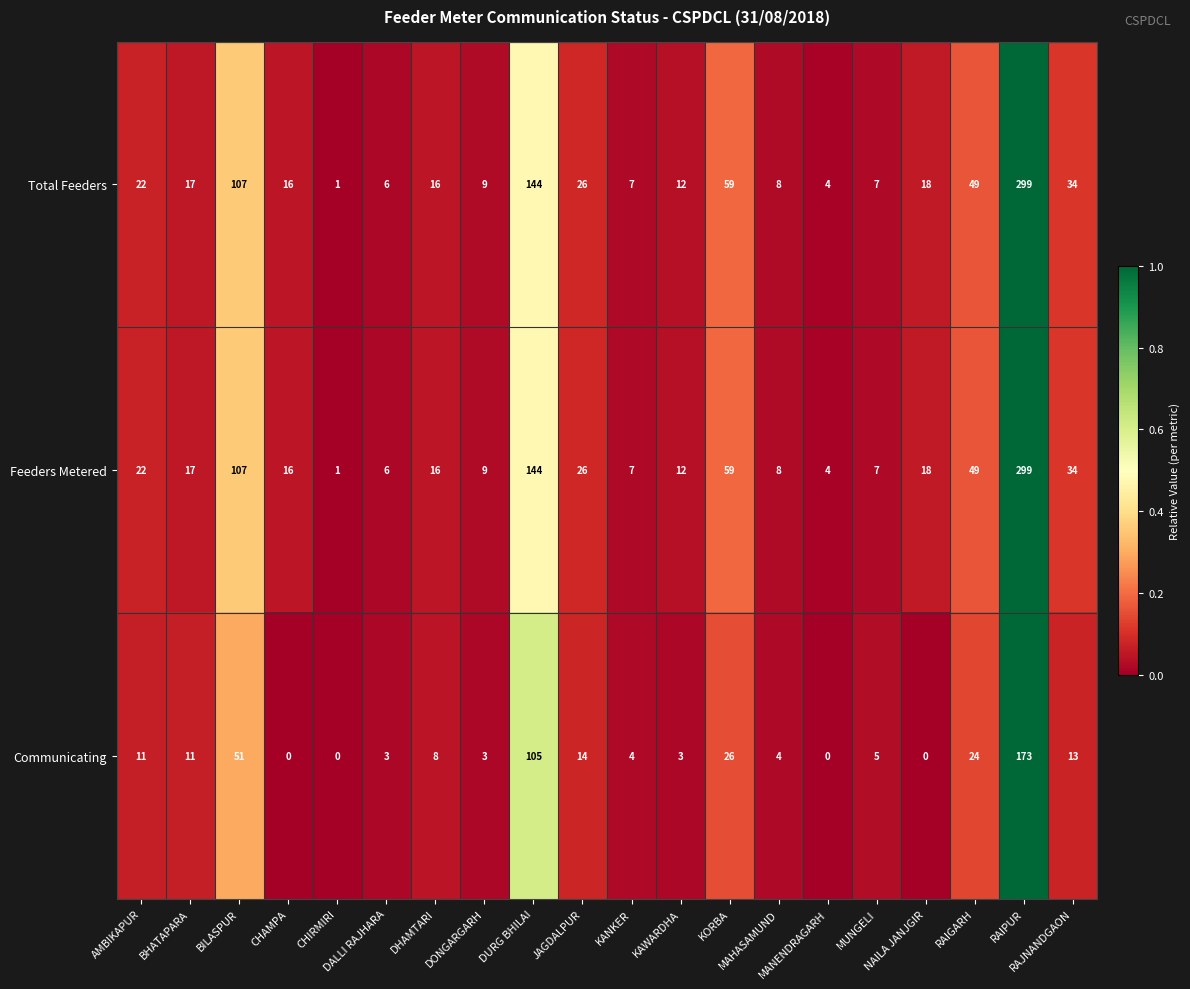

What is the average value of the Communicating series?

23